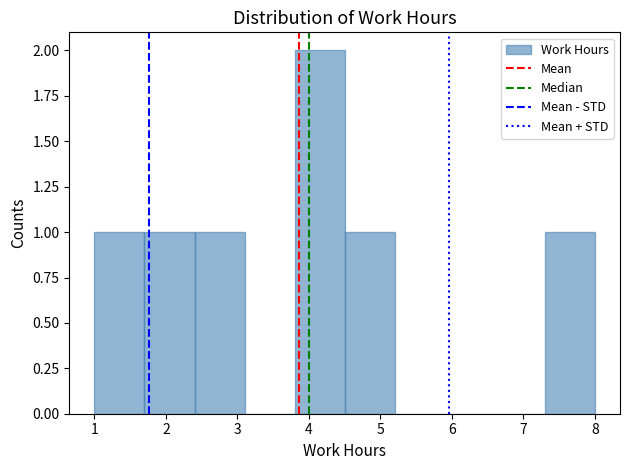

Over which range of the x-axis is the bar tallest?

3.8 to 4.5